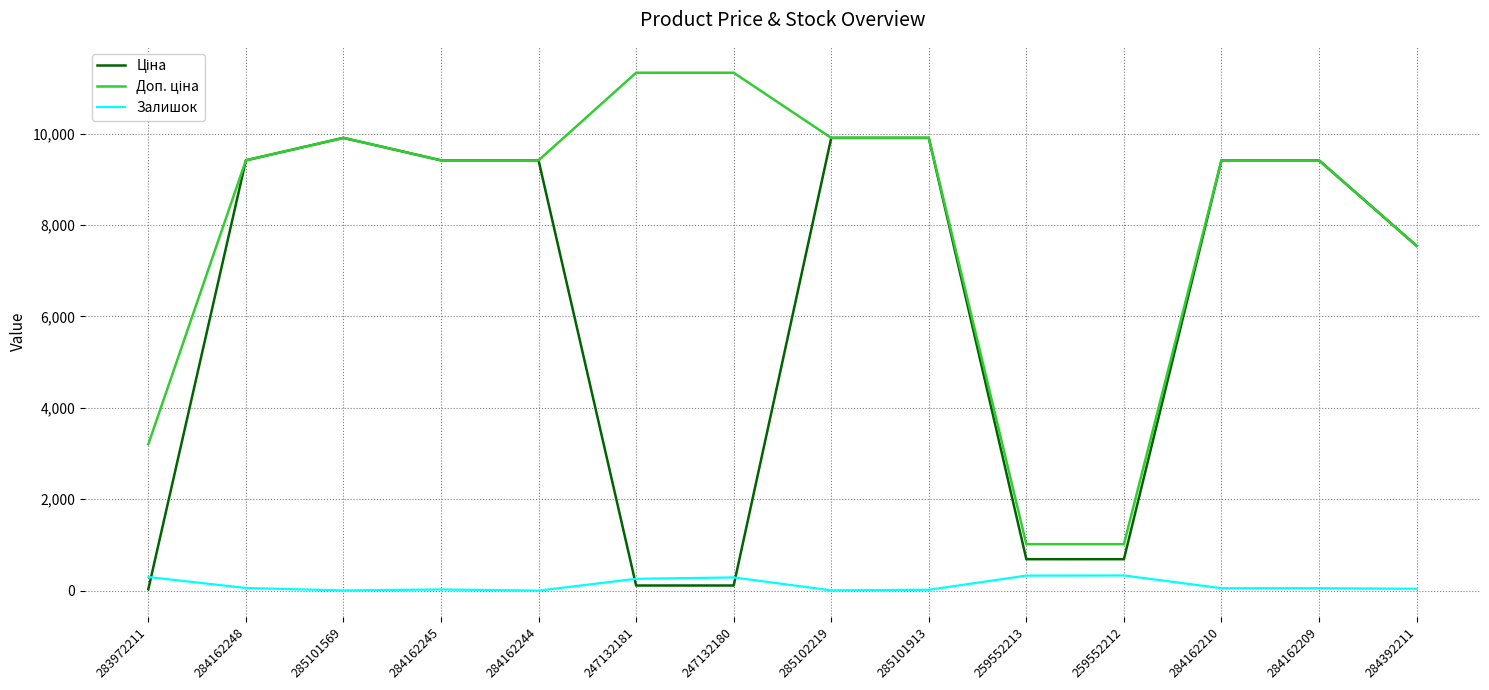

What is the greatest value displayed?

11334.0